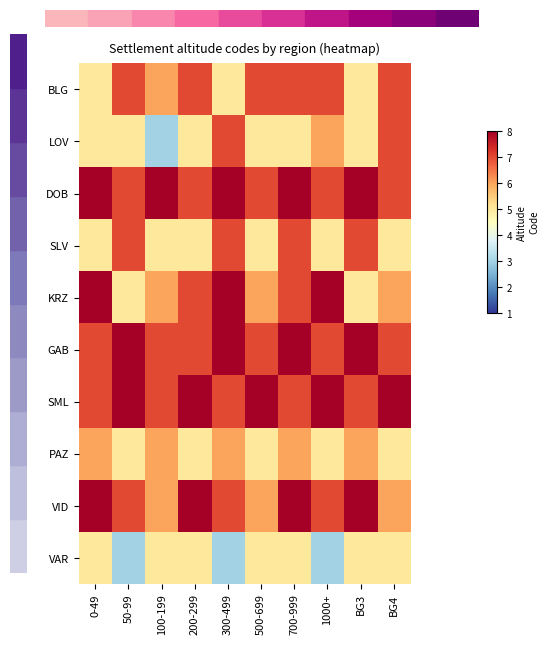

Between 0-49 and 500-699, which series saw the biggest shift?

BLG